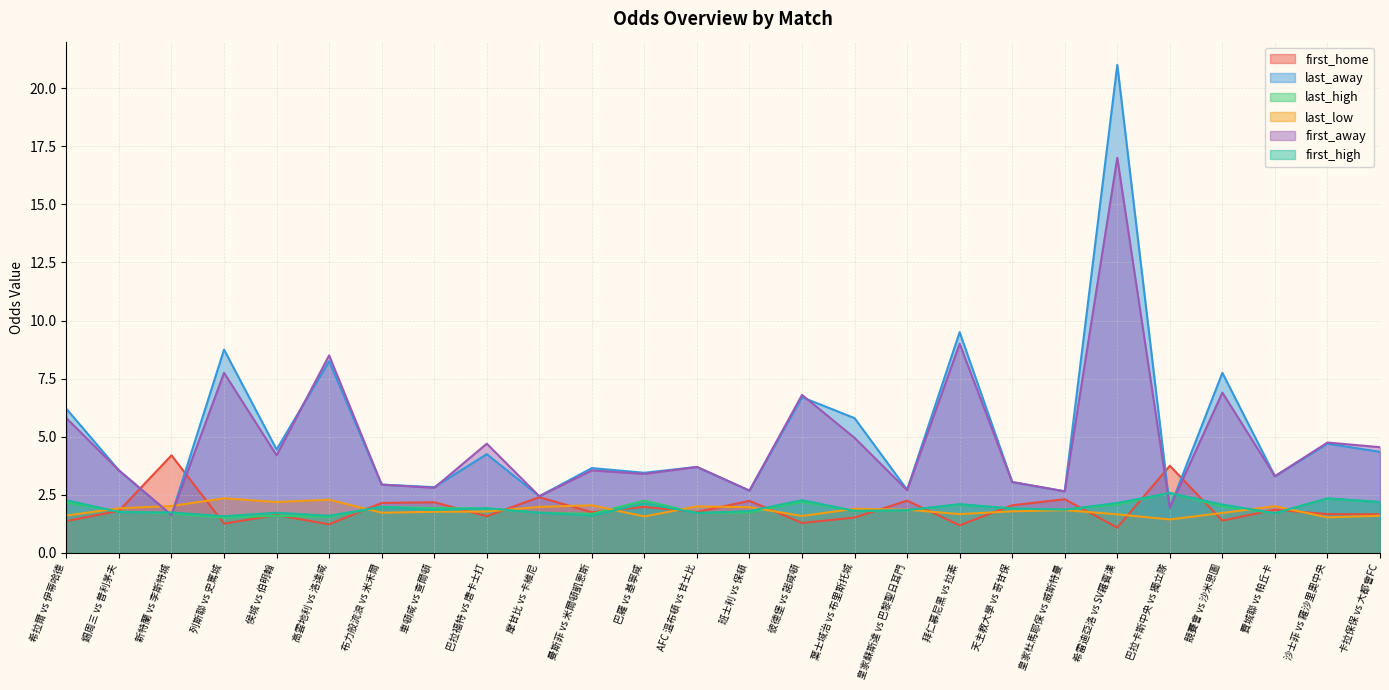

True or false: first_away and last_away cross at least once.

True